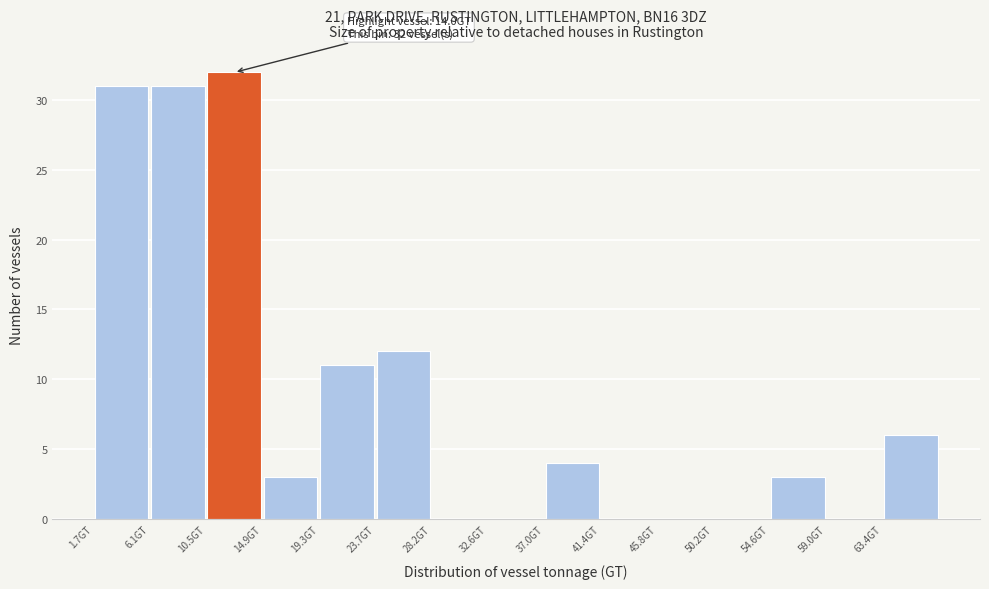

Which range on the x-axis has the tallest bar?

10.5 to 15.0